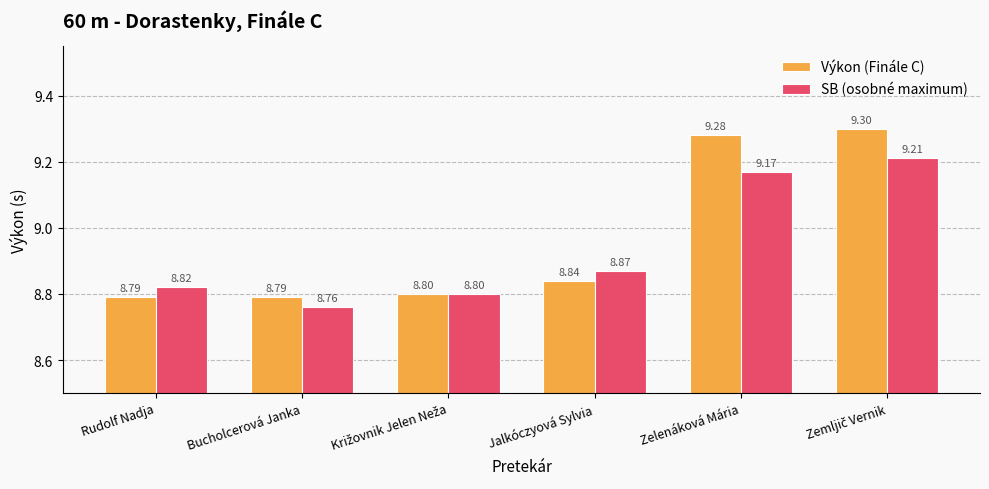

Rank the series by their maximum value, from lowest to highest.

SB (osobné maximum), Výkon (Finále C)